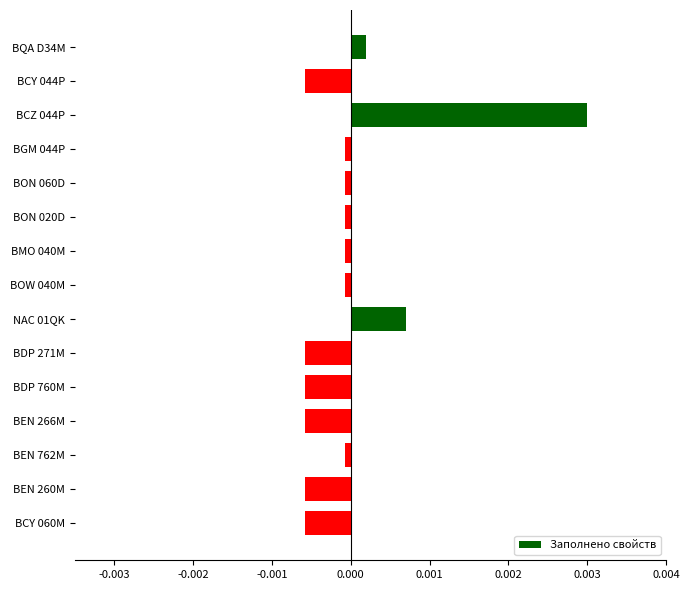

How many values are above zero?

3